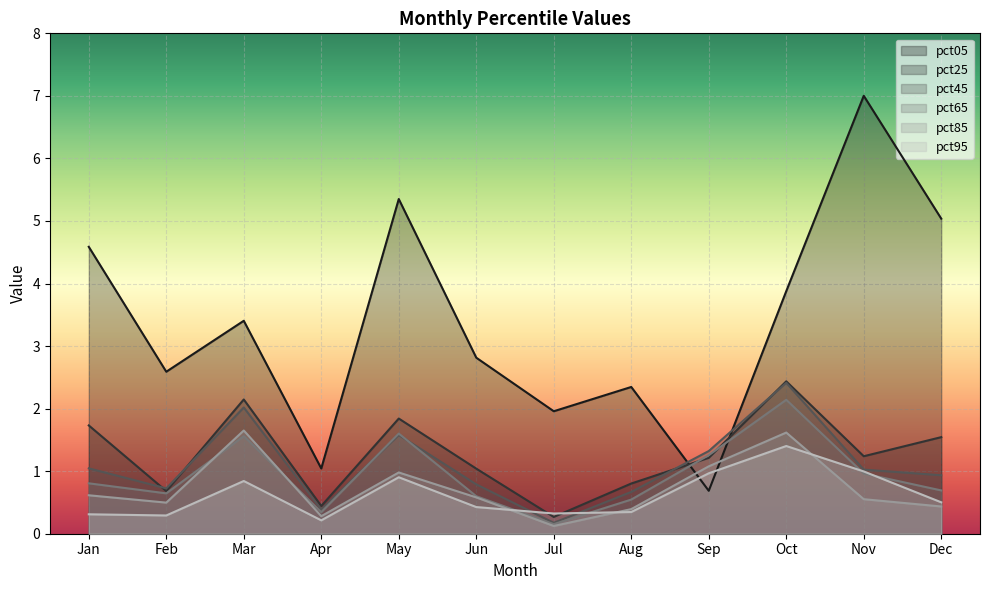

At which label does pct45 reach its minimum?

Jul